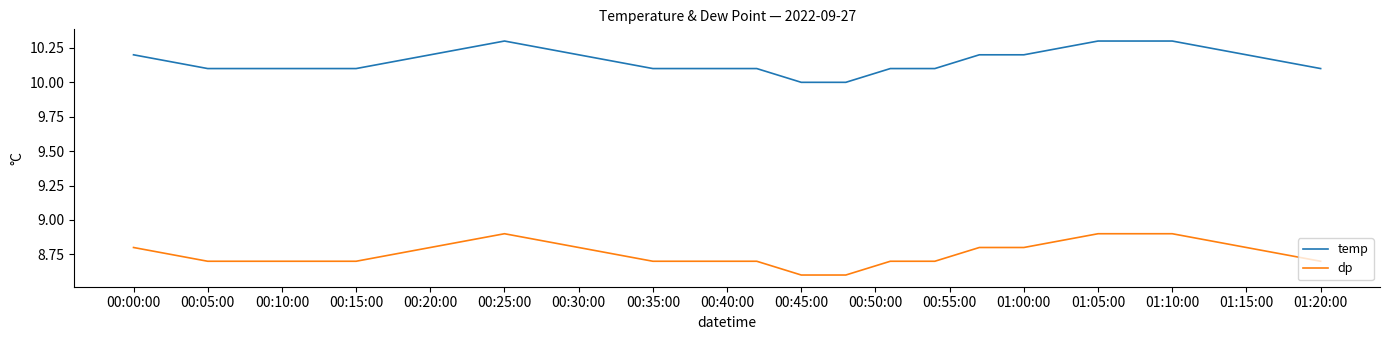

True or false: dp and temp intersect in this chart.

False